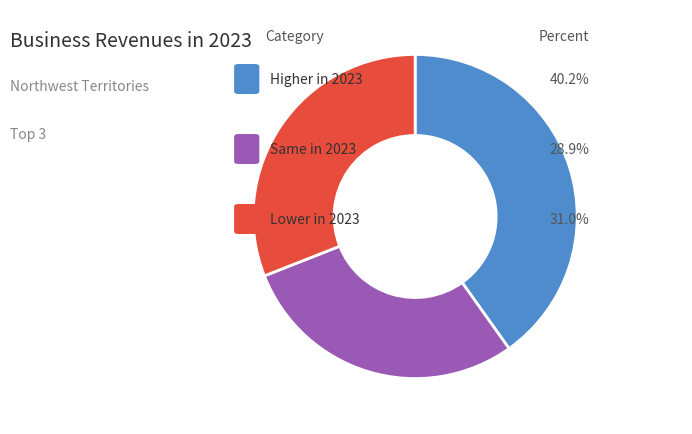

Is there a majority slice in this chart?

No